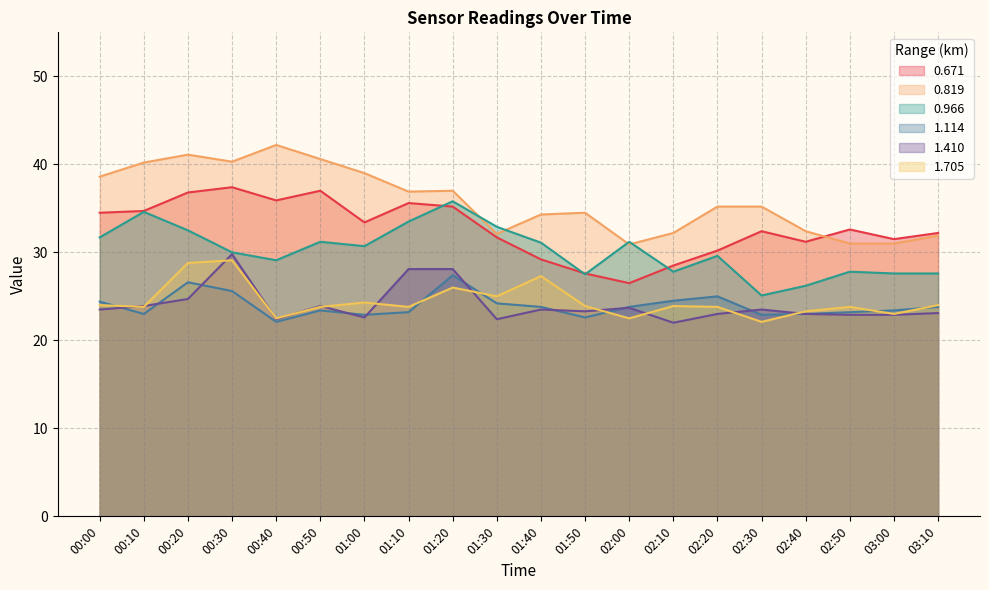

What position from the left is 02:00?

13